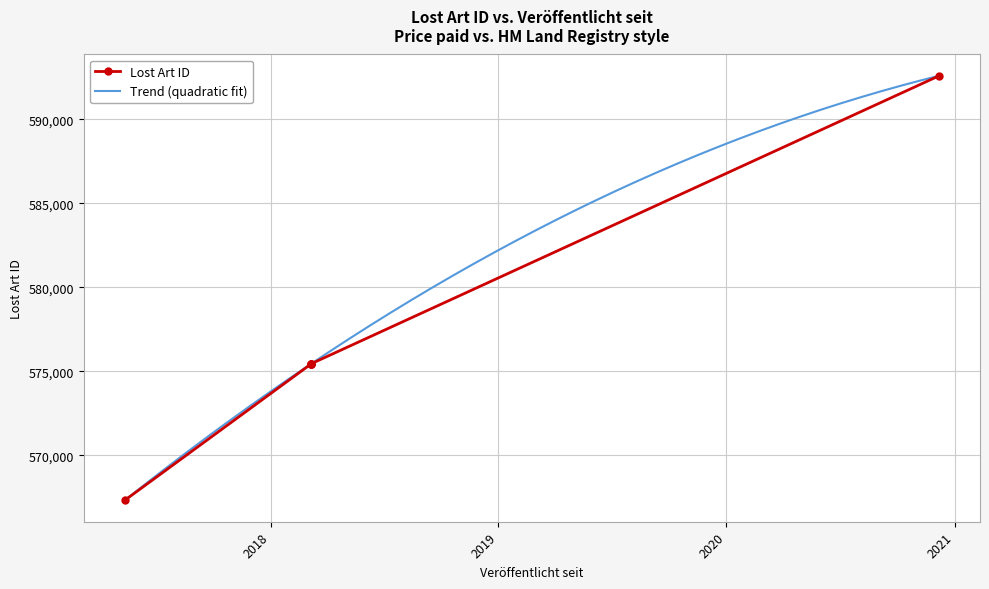

What is the maximum value for Trend (quadratic fit)?

592605.0